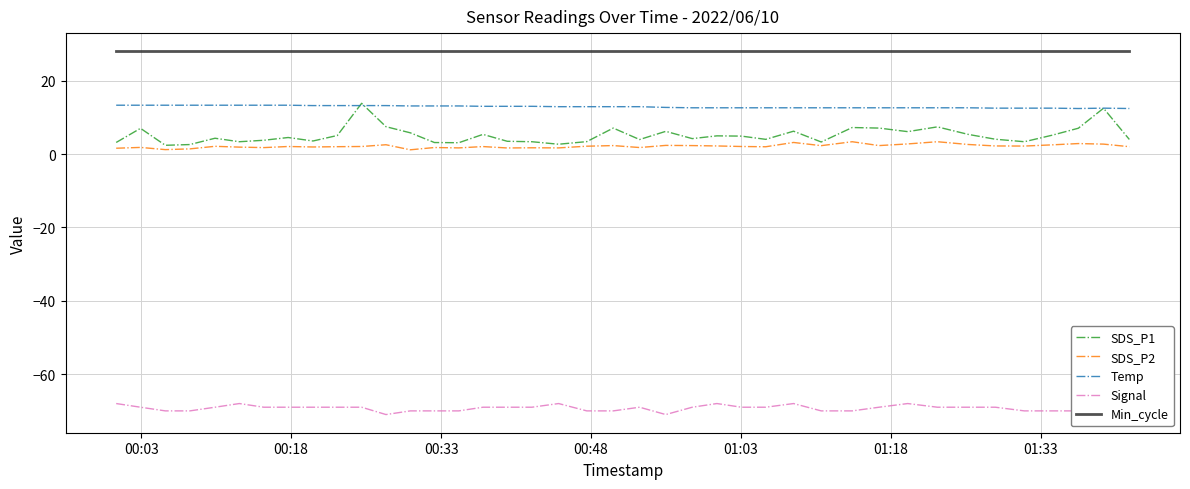

True or false: Temp and Min_cycle cross at least once.

False